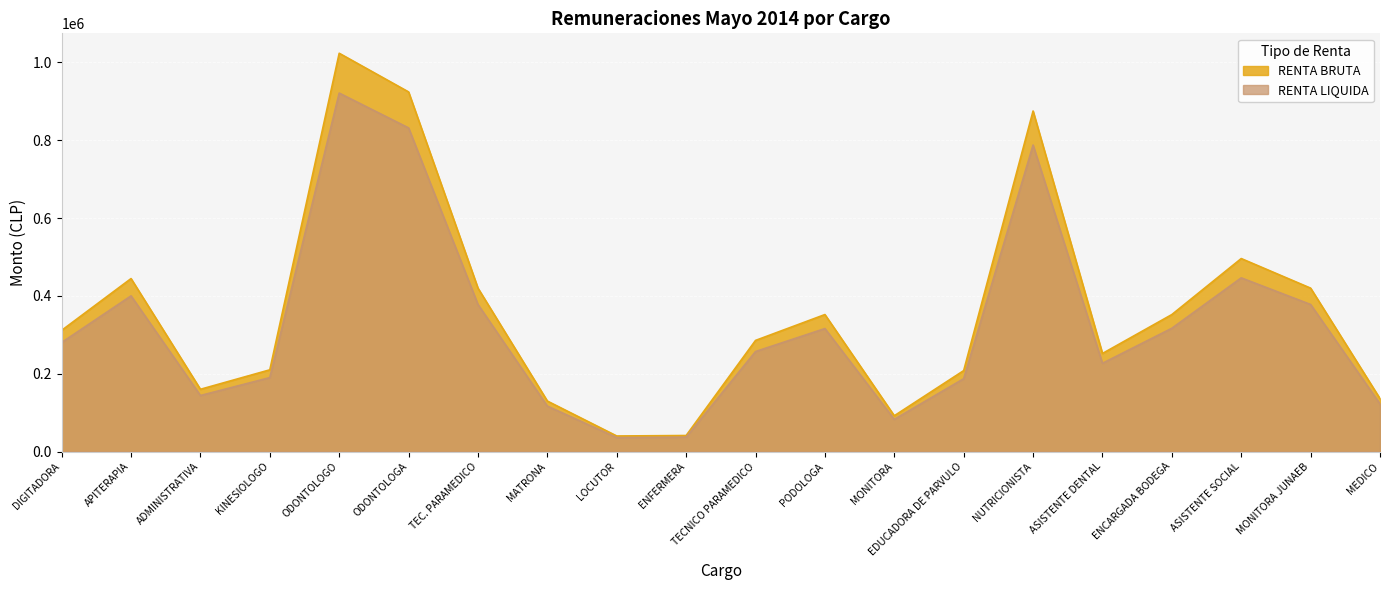

Where is RENTA LIQUIDA nearest to the value 478520?

ASISTENTE SOCIAL